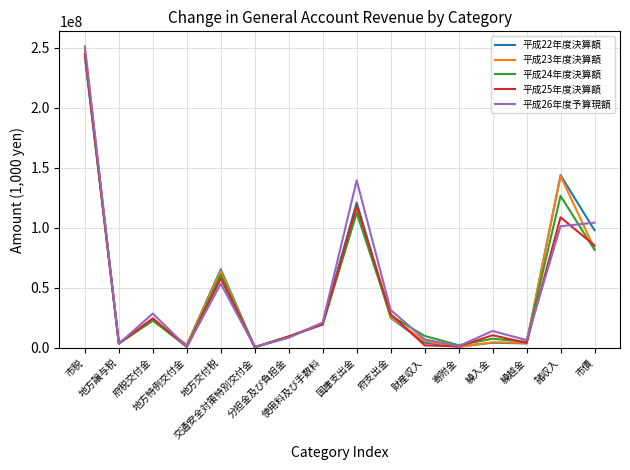

How many categories are shown in the chart?

16